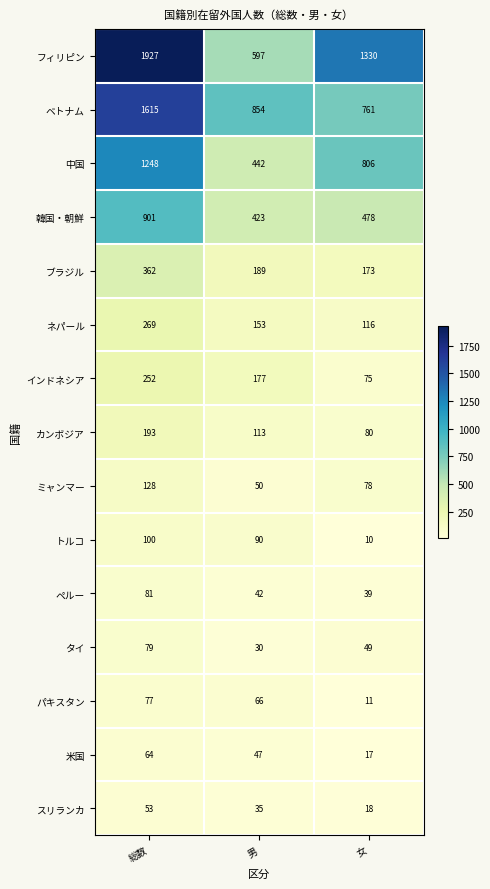

Rank the categories by フィリピン value from lowest to highest.

男, 女, 総数